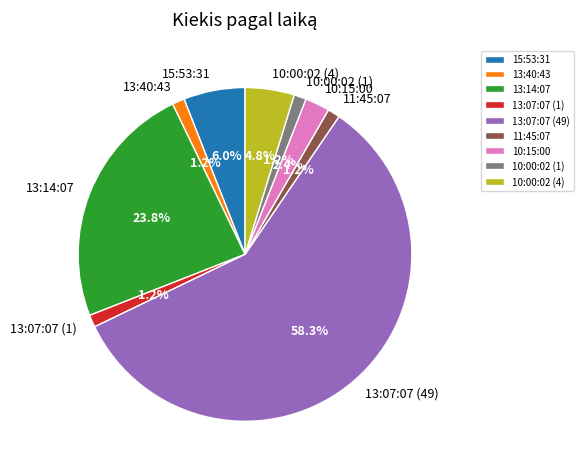

Does any single category account for the majority?

Yes